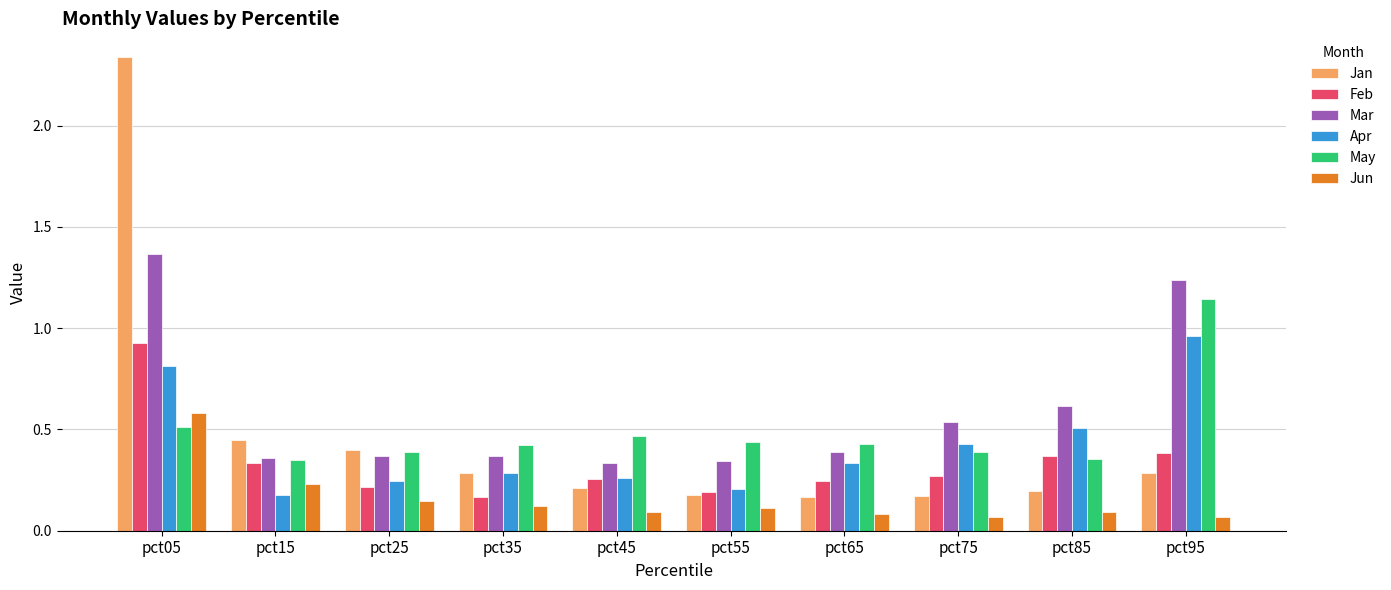

The value of Jan at pct15 is 0.7. True or false?

False